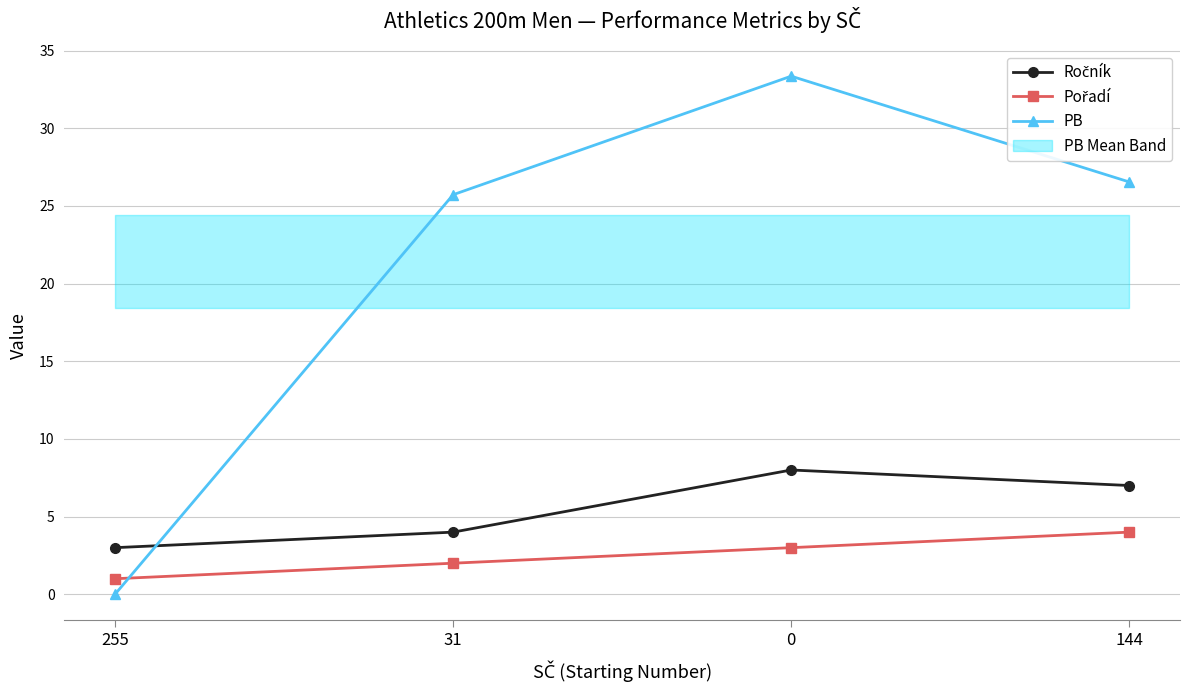

Is it true that Ročník equals 7.0 at 144?

True